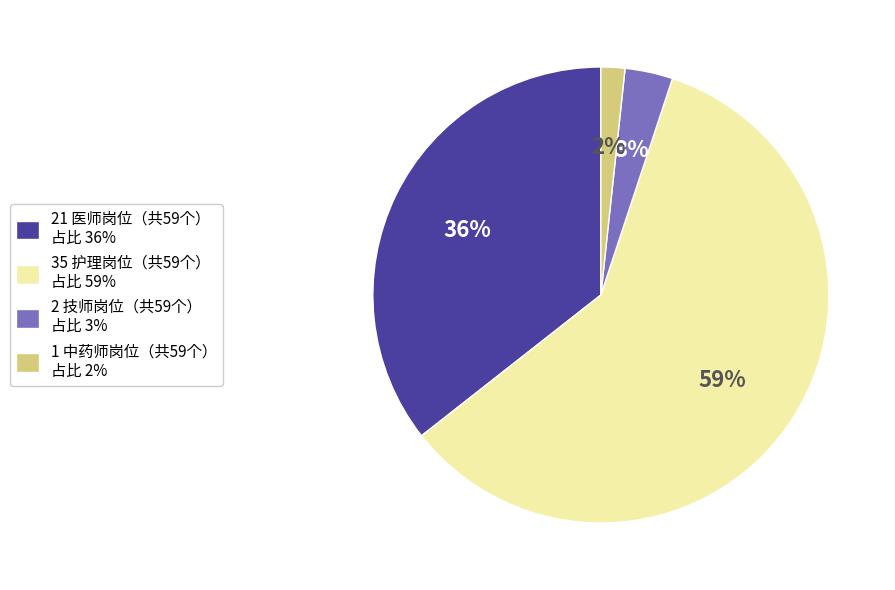

To the nearest percent, what percentage of the pie is 1 中药师岗位（共59个） 占比 2%?

2%